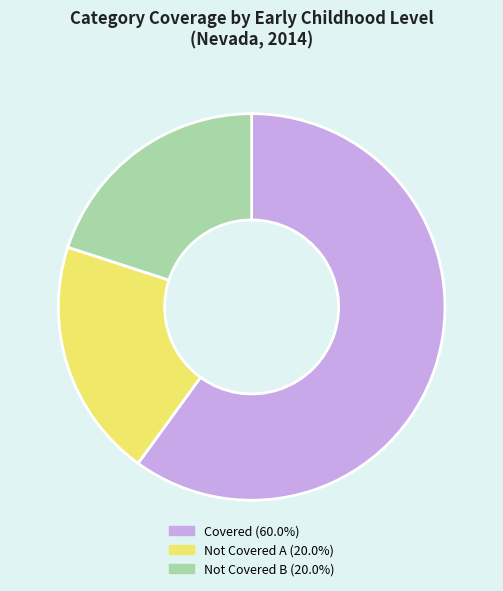

Count the number of slices in the pie.

3